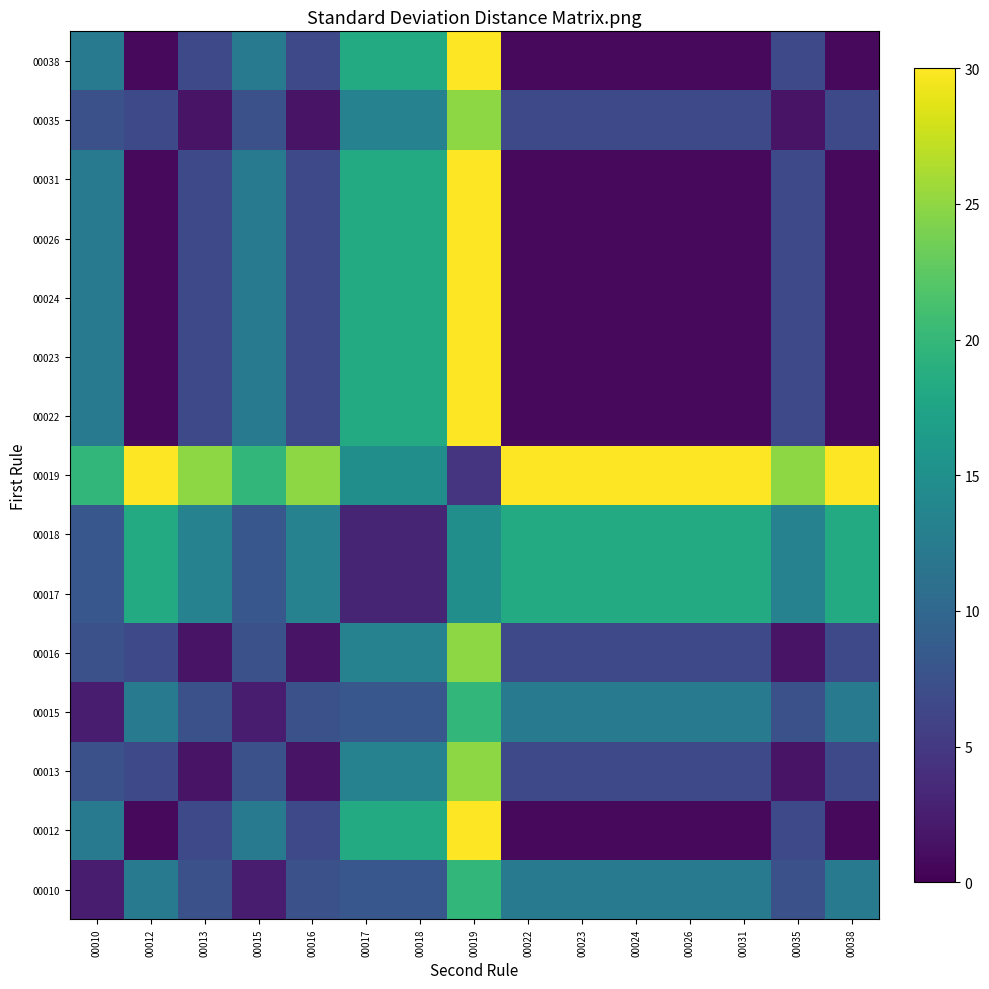

What is the difference between the highest and lowest values at 00017?

15.2